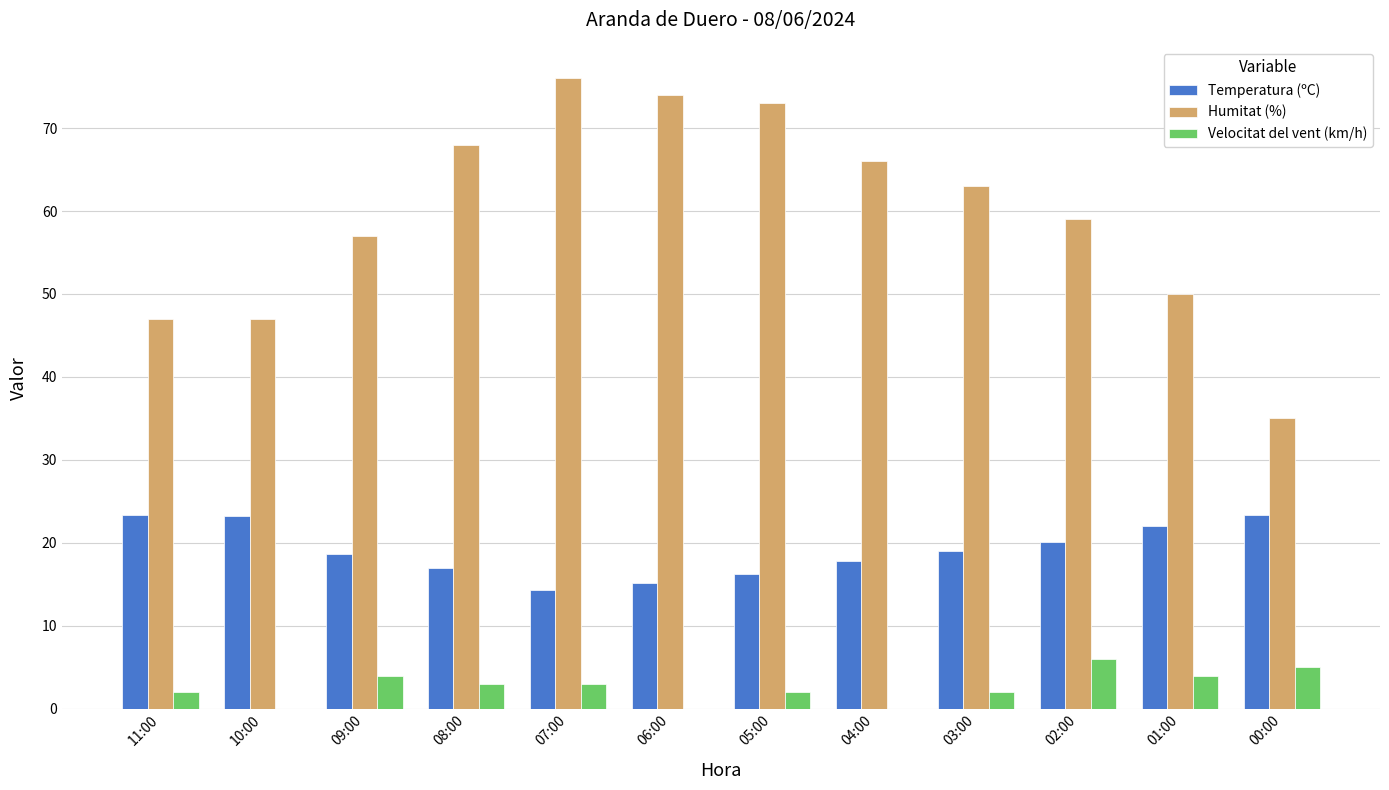

What is the sum of all Temperatura (ºC) values?

230.1